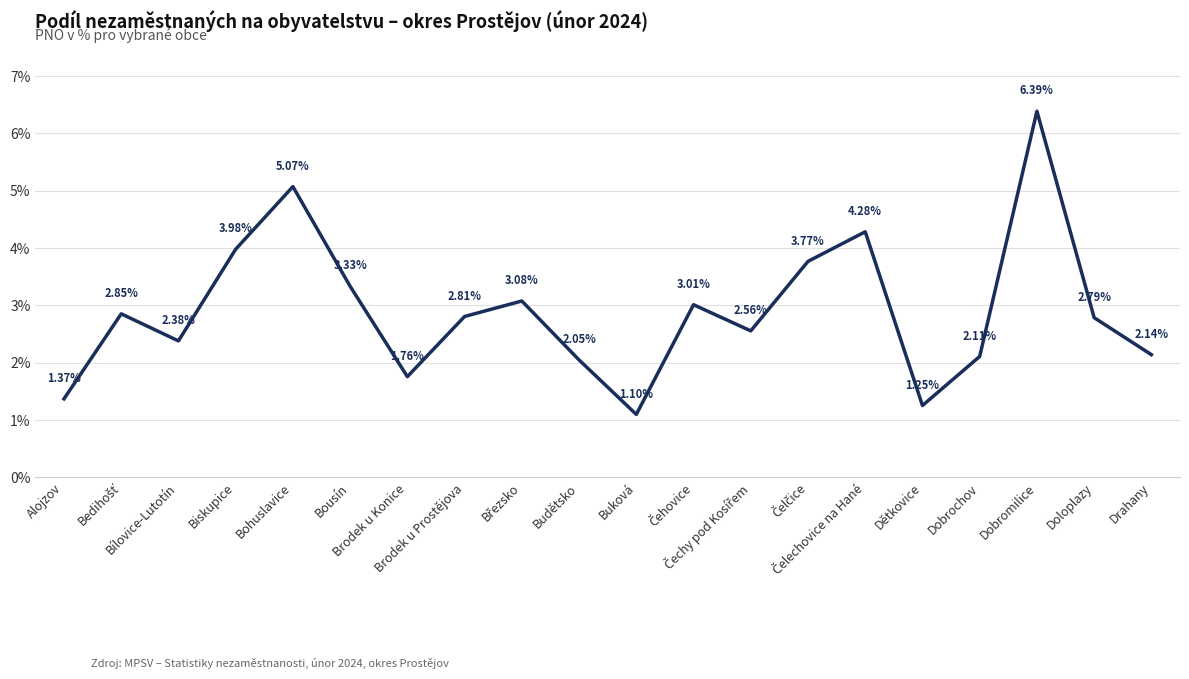

What is the difference between the maximum and minimum values?

5.3